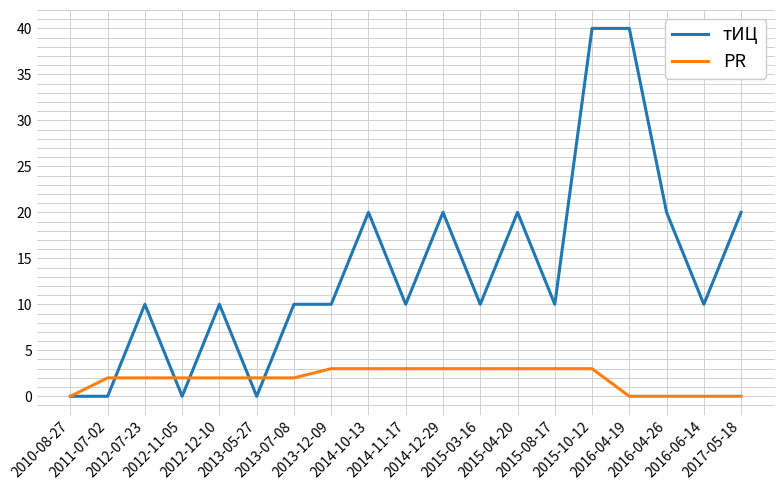

What is the difference between the PR values at 2010-08-27 and 2013-12-09?

3